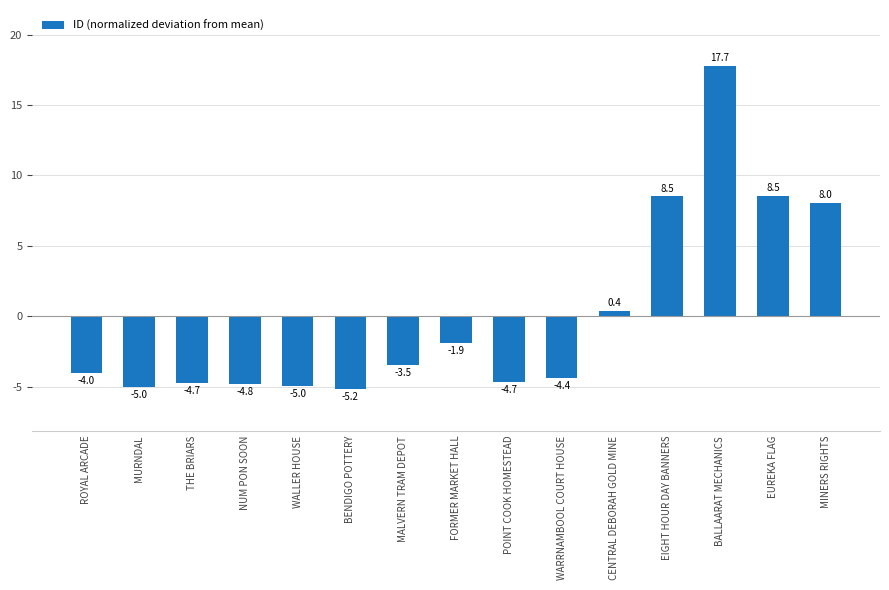

At which label does the data first exceed -4?

MALVERN TRAM DEPOT